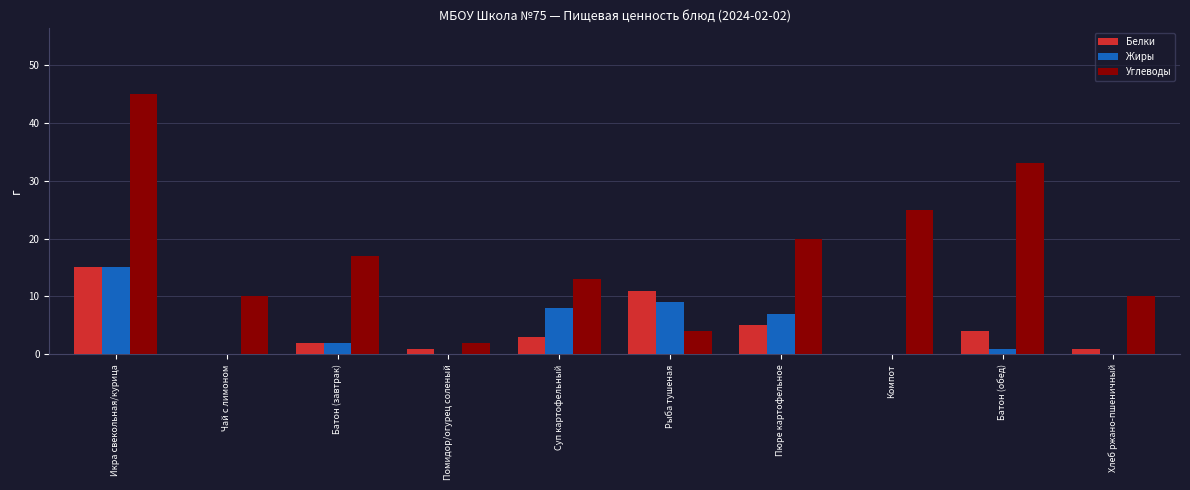

Which category has the highest value in the Жиры series?

Икра свекольная/курица